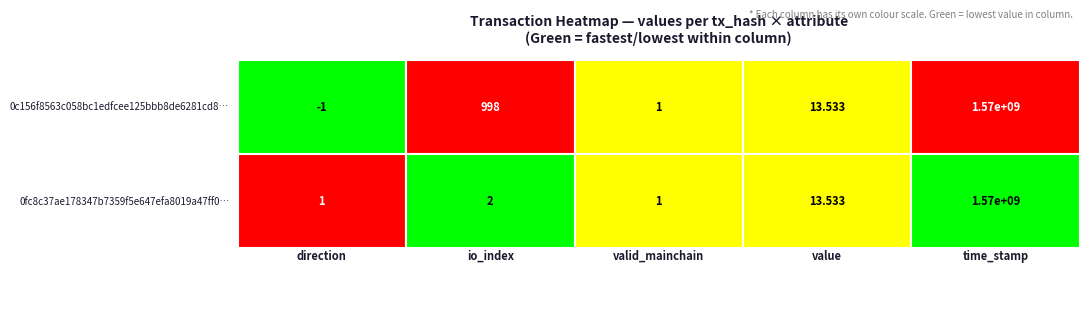

Which series has the largest range (max minus min)?

0c156f8563c058bc1edfcee125bbb8de6281cd8